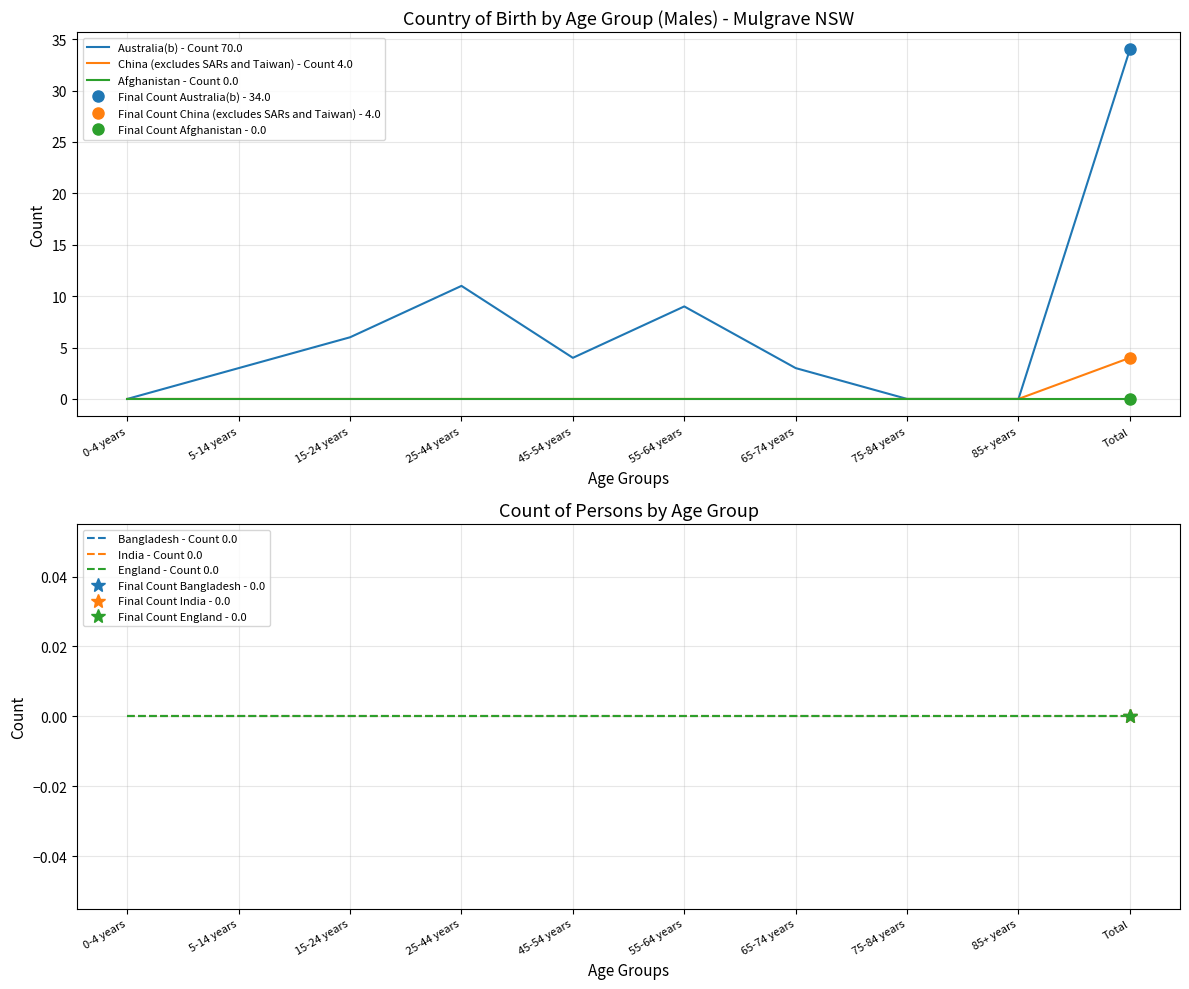

Rank the series by their maximum value, from highest to lowest.

Australia(b) - Count 70.0, China (excludes SARs and Taiwan) - Count 4.0, Afghanistan - Count 0.0, Bangladesh - Count 0.0, India - Count 0.0, England - Count 0.0